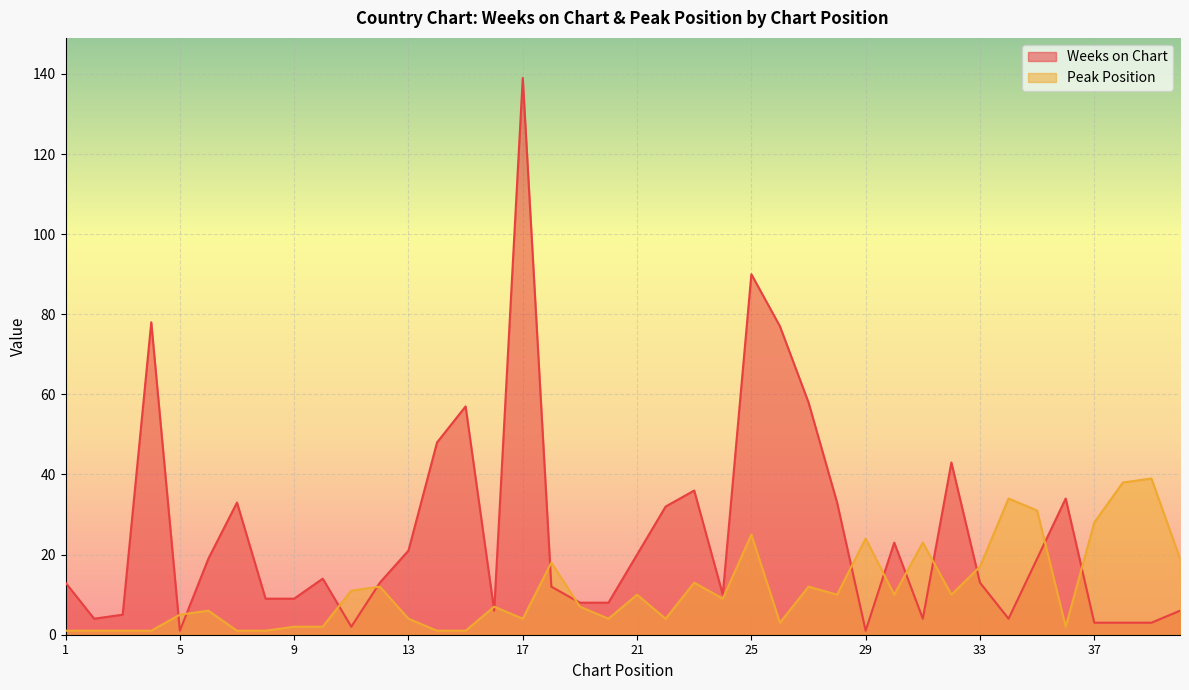

List the series in order of their peak value, lowest first.

Peak Position, Weeks on Chart